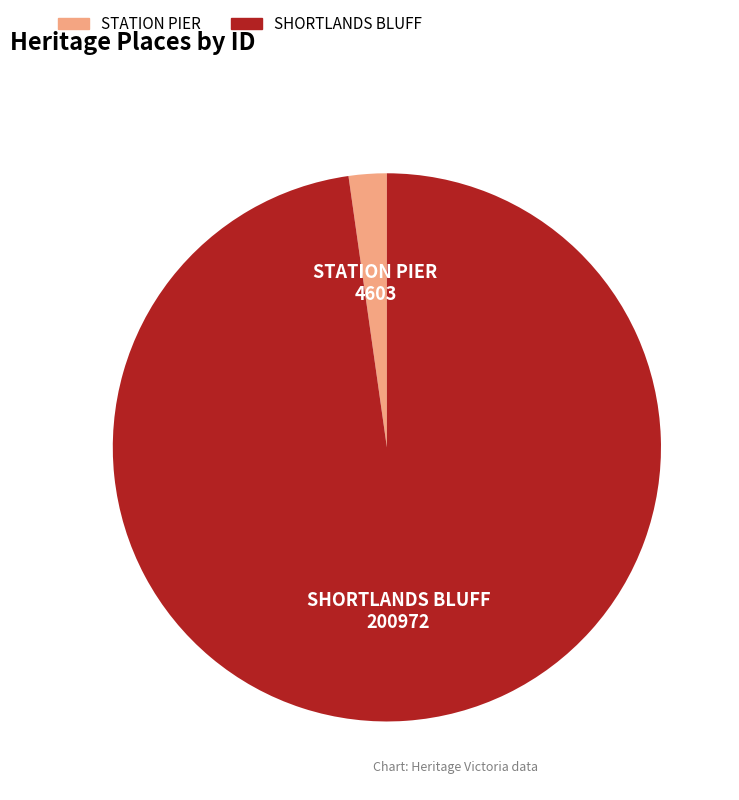

Is there a majority slice in this chart?

Yes